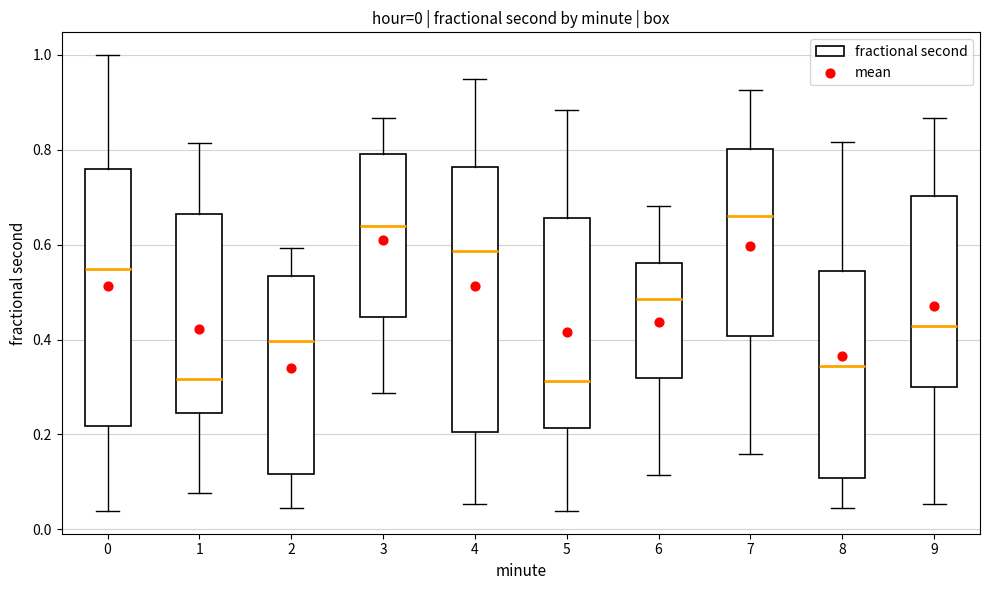

Which box has the highest median line?

7